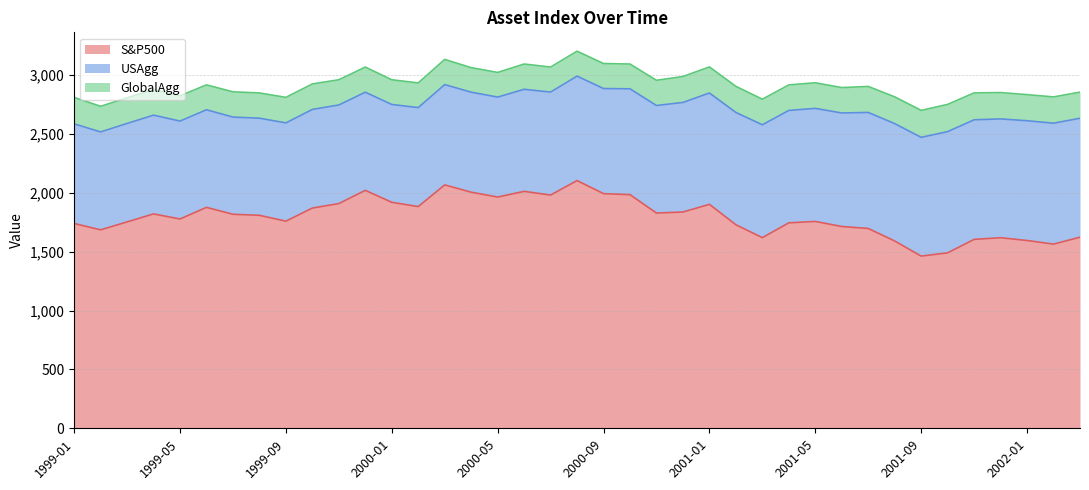

At which category is the sum across all series the highest?

2000-08